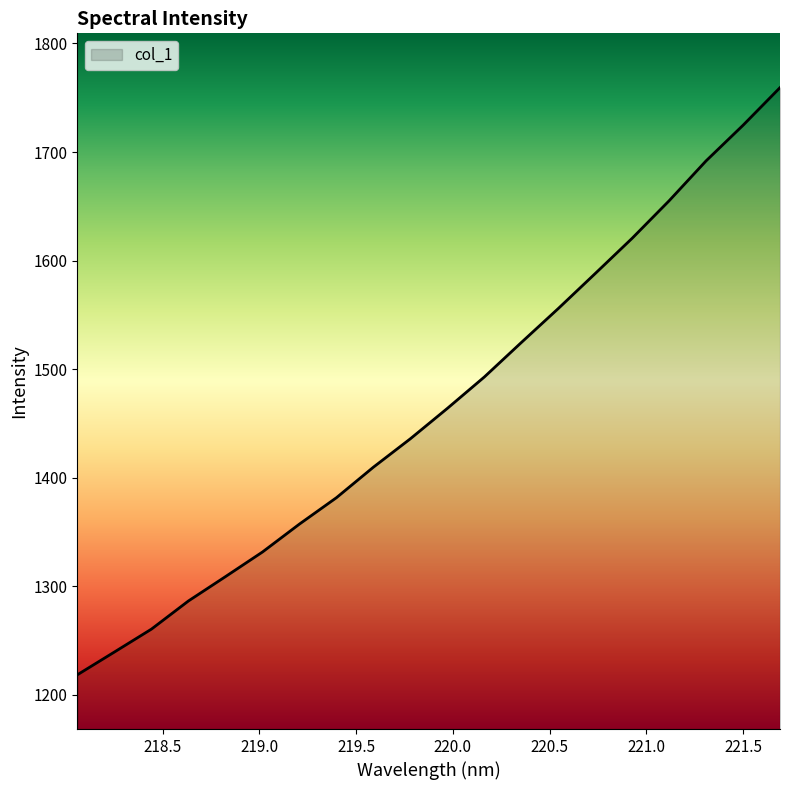

What is the difference between the maximum and minimum values?

540.7